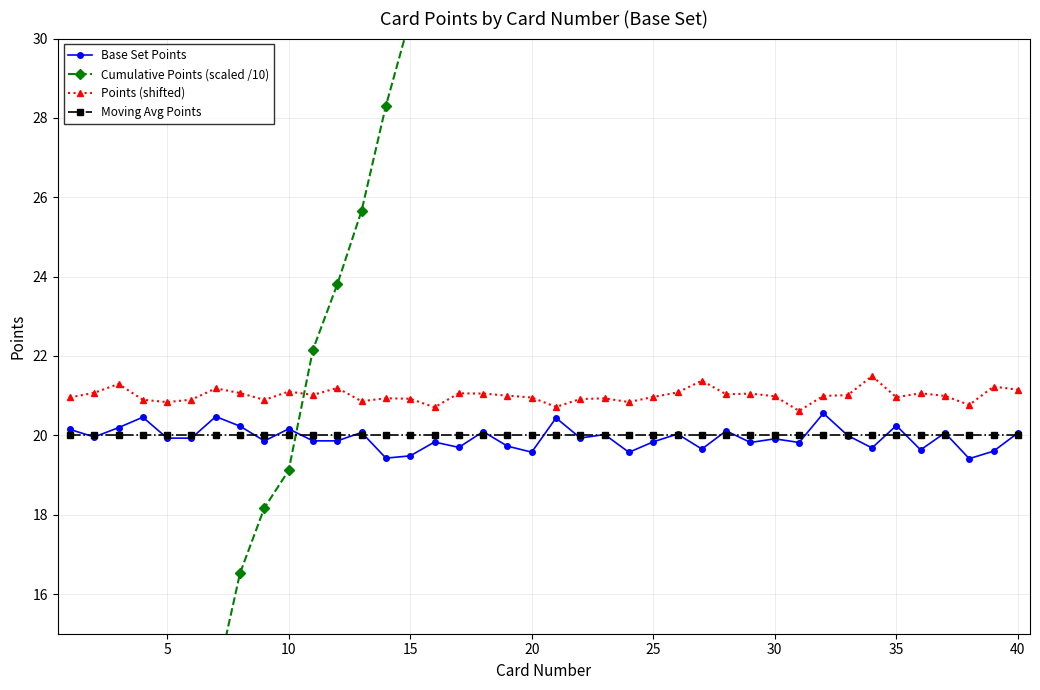

What is the minimum value for Moving Avg Points?

20.0